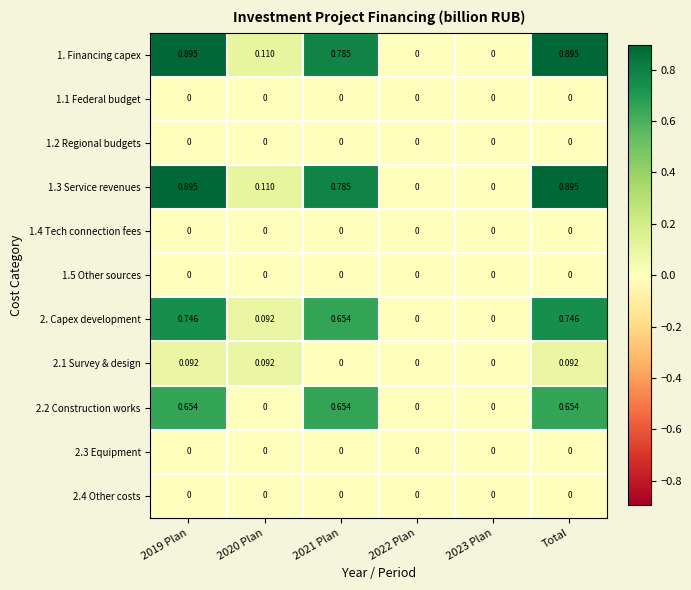

What is the greatest value displayed?

0.9